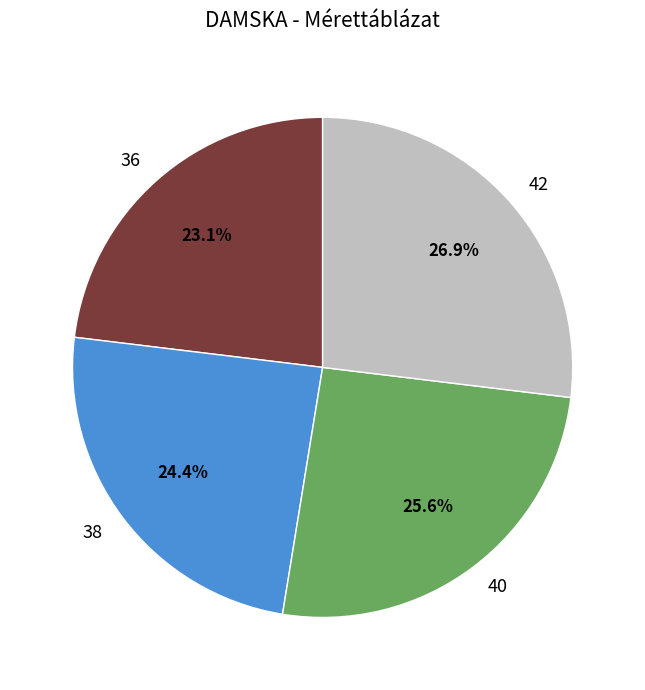

To the nearest percent, what is the difference between the largest and smallest slice percentages?

4%